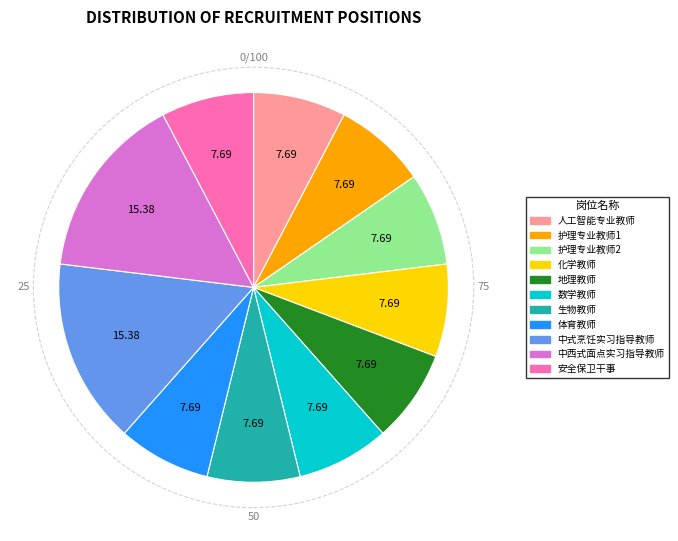

Does any single category account for the majority?

No